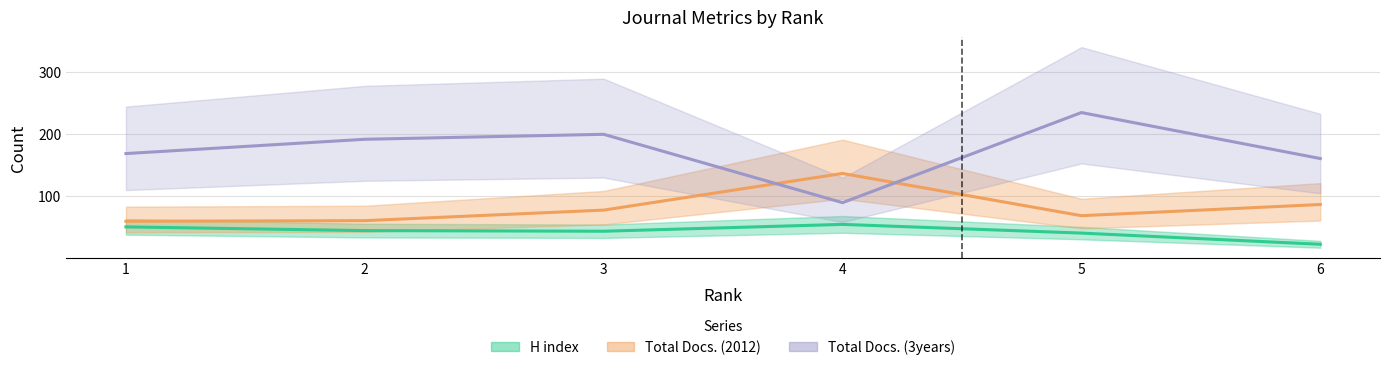

What is the value of the Total Docs. (2012) point at the 3rd from the left?

77